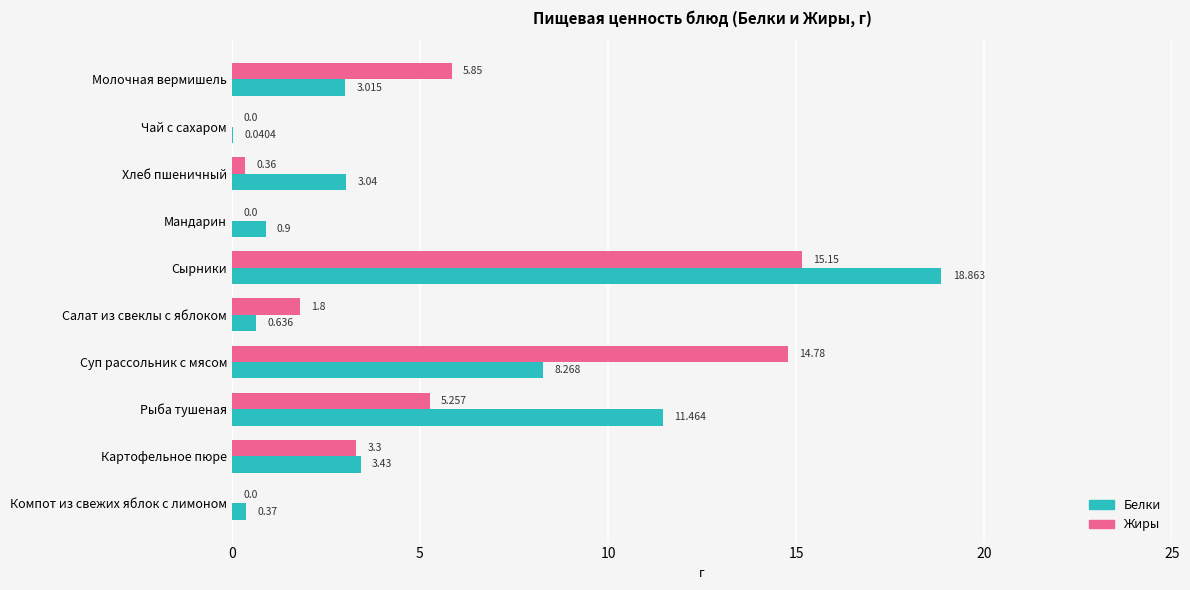

Is the value of Жиры at Салат из свеклы с яблоком greater than the value of Белки at Салат из свеклы с яблоком?

Yes